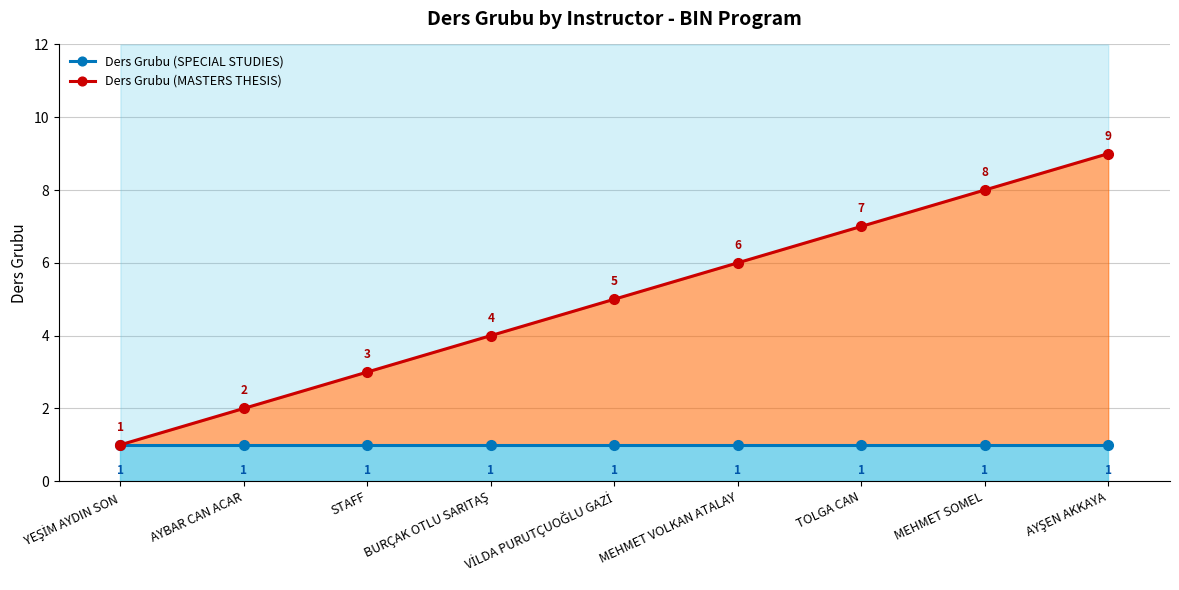

What is the label of the 2nd point from the right?

MEHMET SOMEL